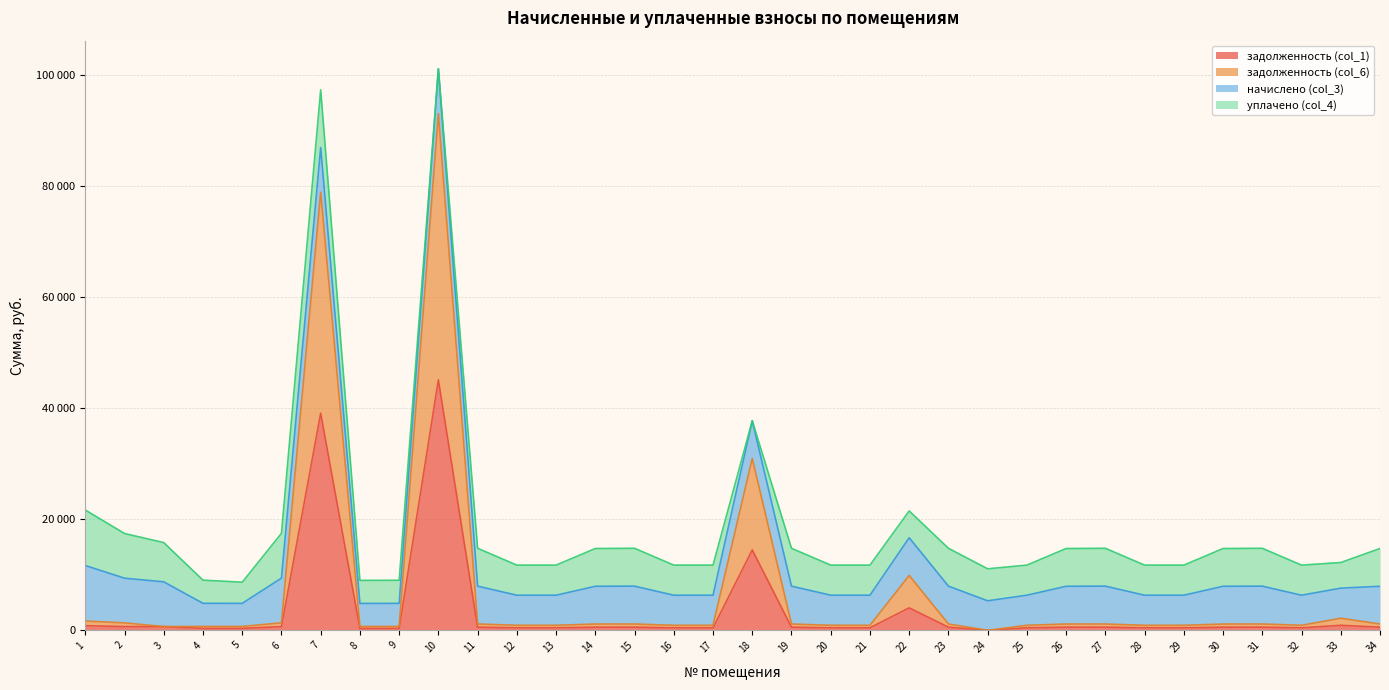

What is the sum of all задолженность (col_6) values?

243023.7